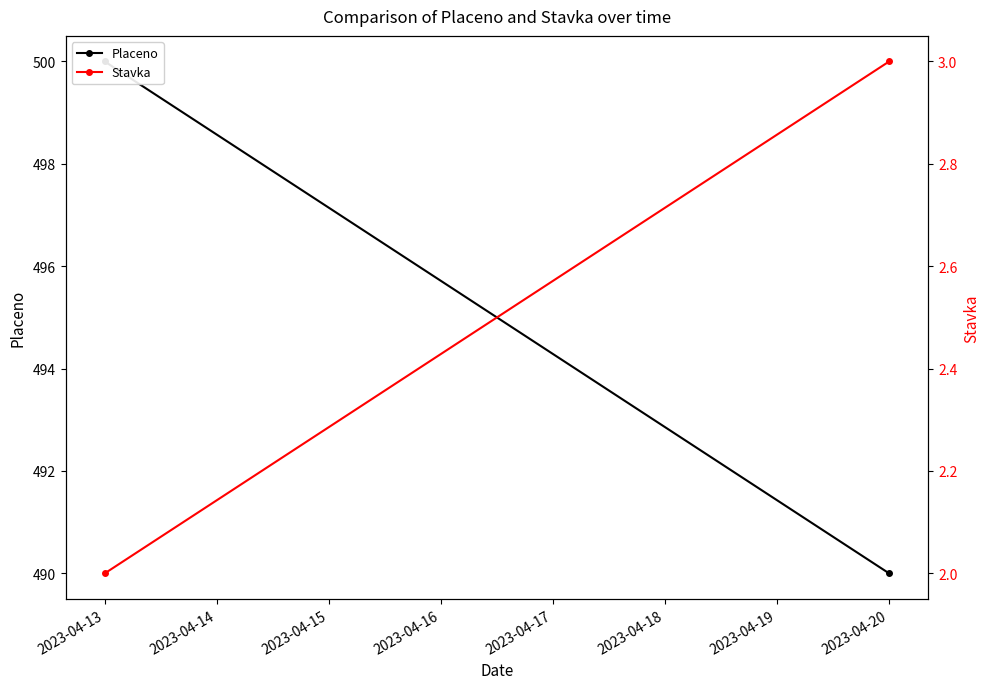

What is the minimum value for Stavka?

2